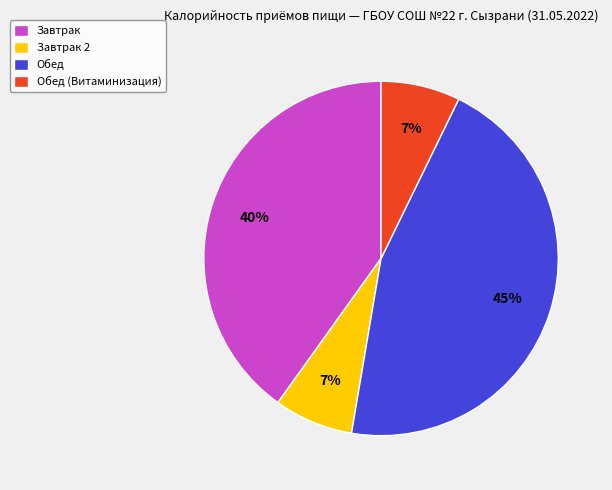

To the nearest percent, what is the combined percentage of Обед and Завтрак 2?

53%